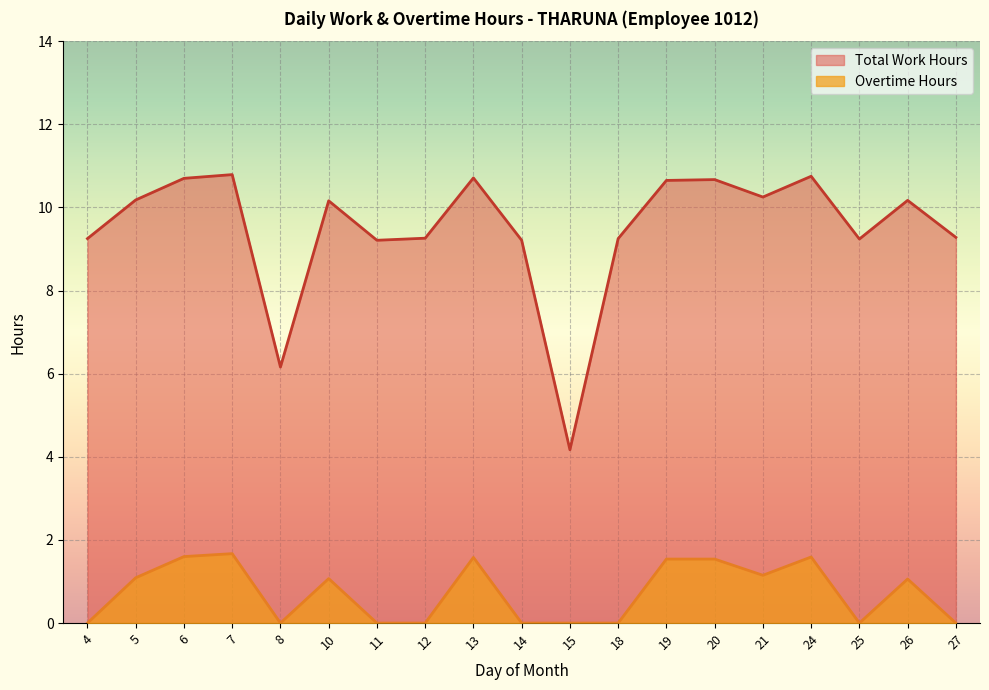

Is it true that Total Work Hours equals 2.5 at 4?

False